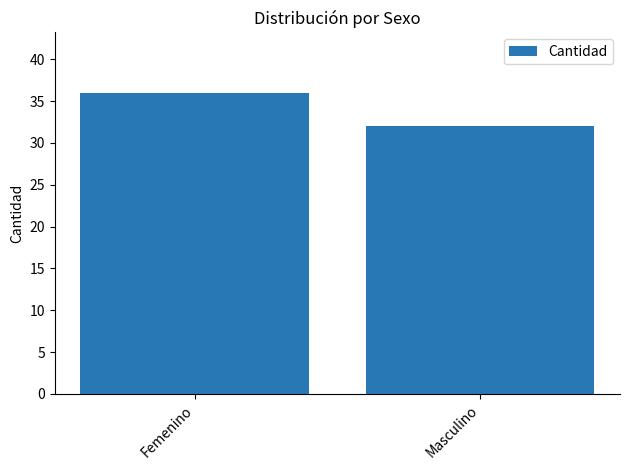

Between Masculino and Femenino, which is larger?

Femenino